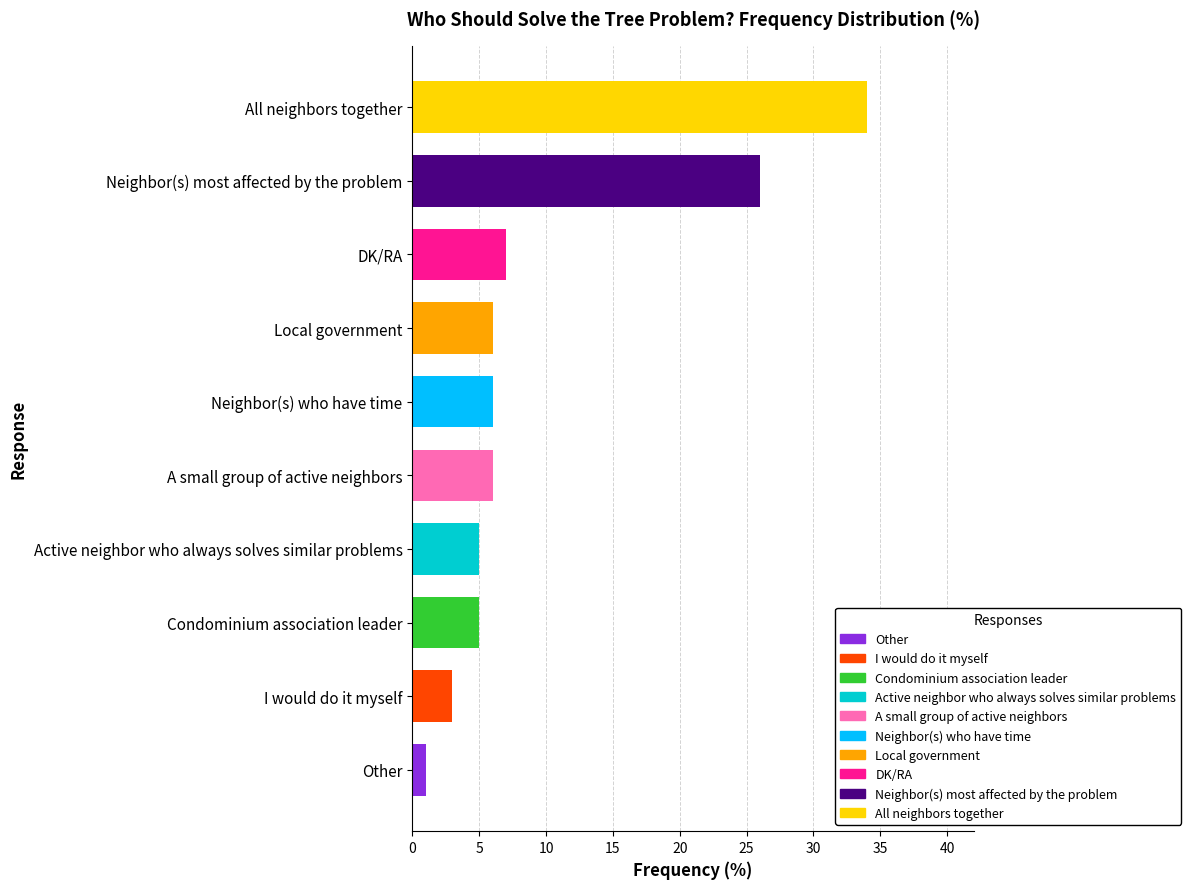

What is the sum of the values at DK/RA and Condominium association leader?

12